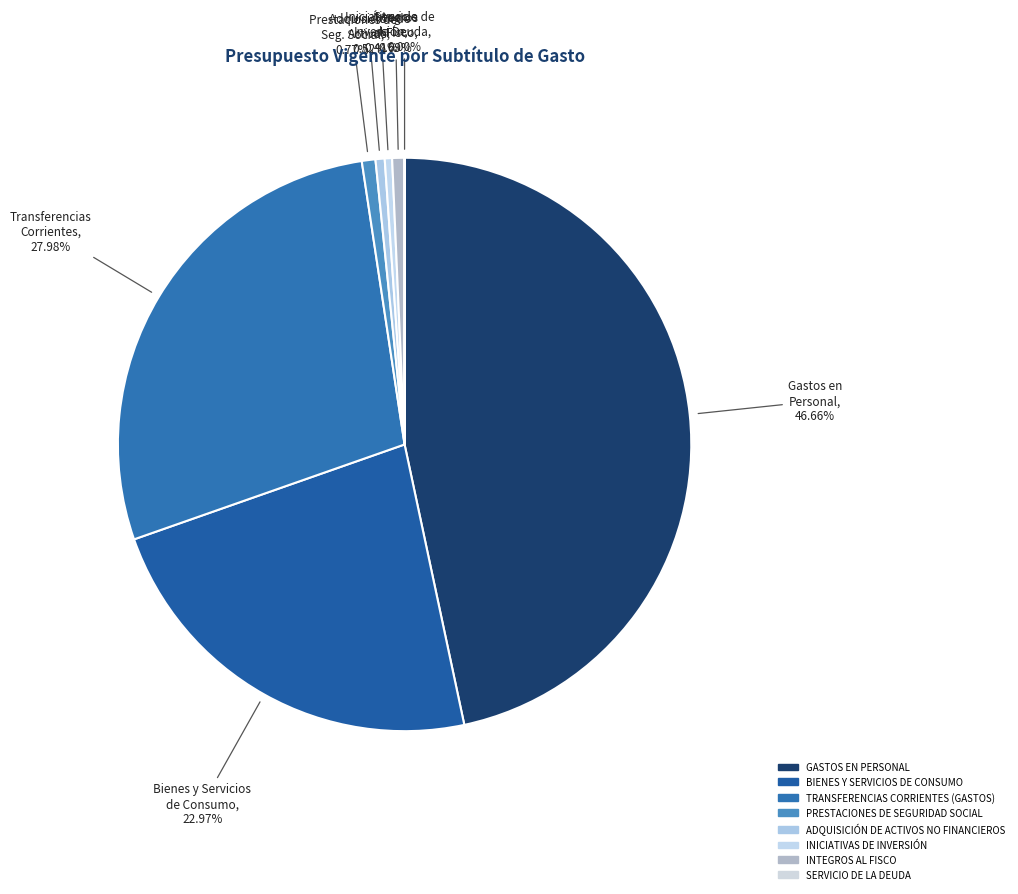

Is there a majority slice in this chart?

No